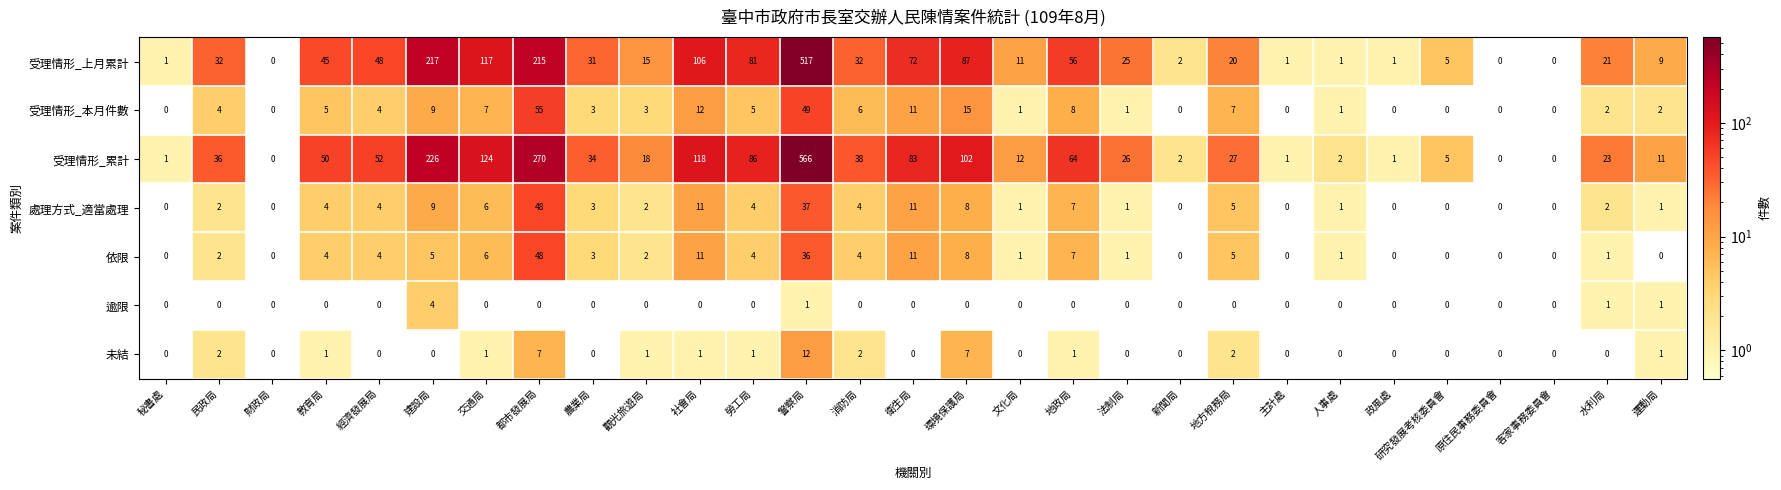

Count the number of categories in the chart.

29